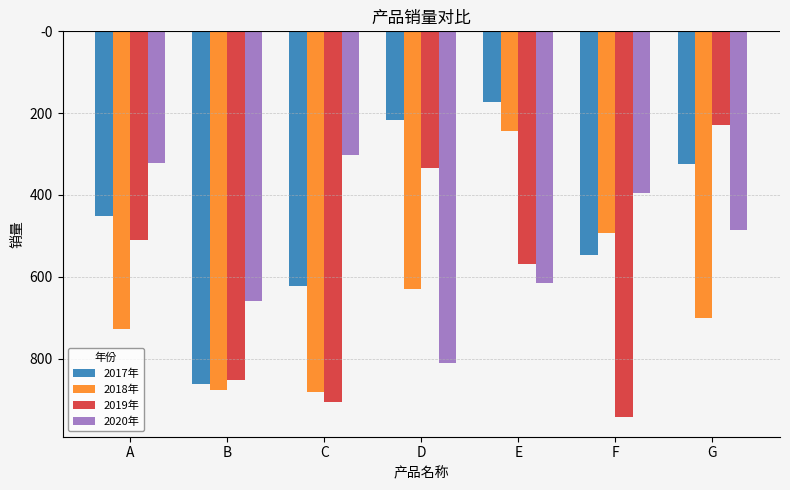

What are all the series names shown in the legend?

2017年, 2018年, 2019年, 2020年